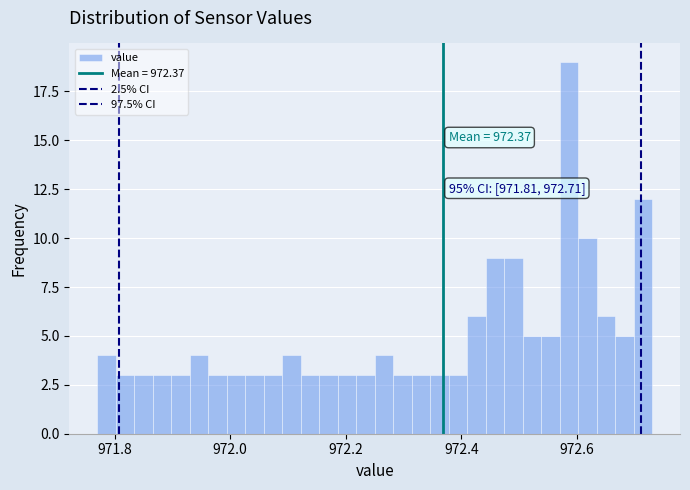

Read against the x-axis, roughly where is the centre of the tallest bar?

972.58